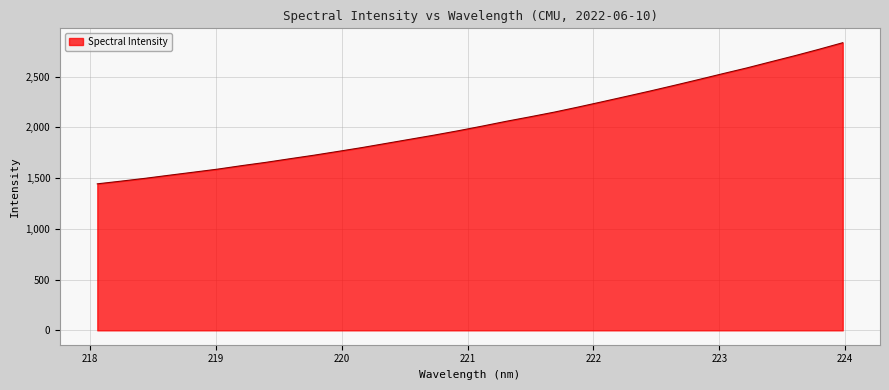

How many lines are shown in the chart?

1